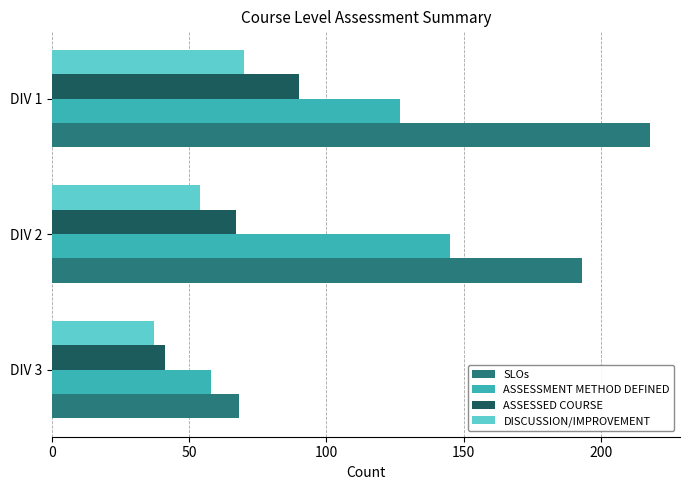

Rank the series by their maximum value, from lowest to highest.

DISCUSSION/IMPROVEMENT, ASSESSED COURSE, ASSESSMENT METHOD DEFINED, SLOs